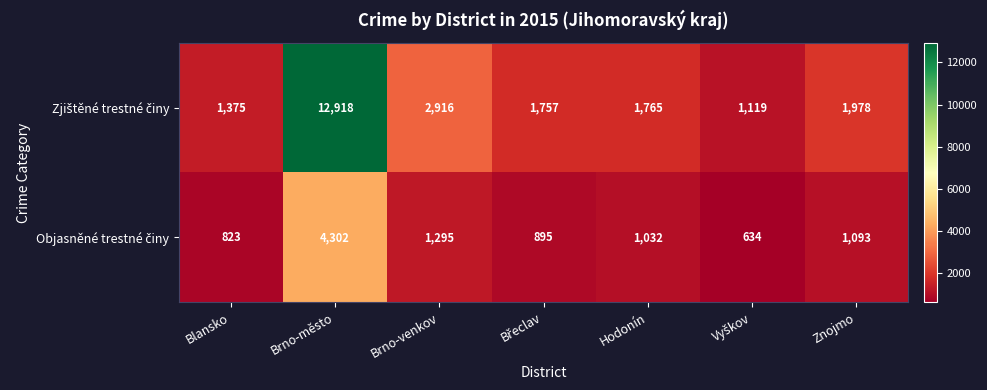

At which category is the sum across all series the highest?

Brno-město